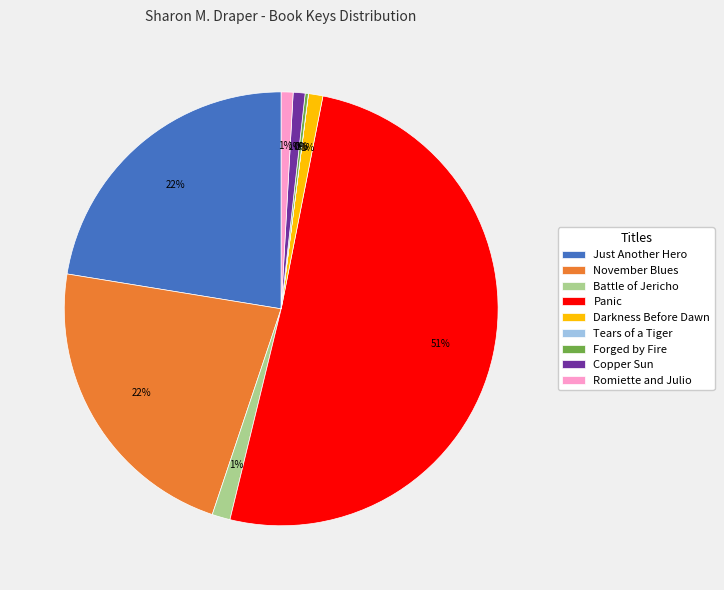

Is it true that November Blues is 15% of the pie?

False